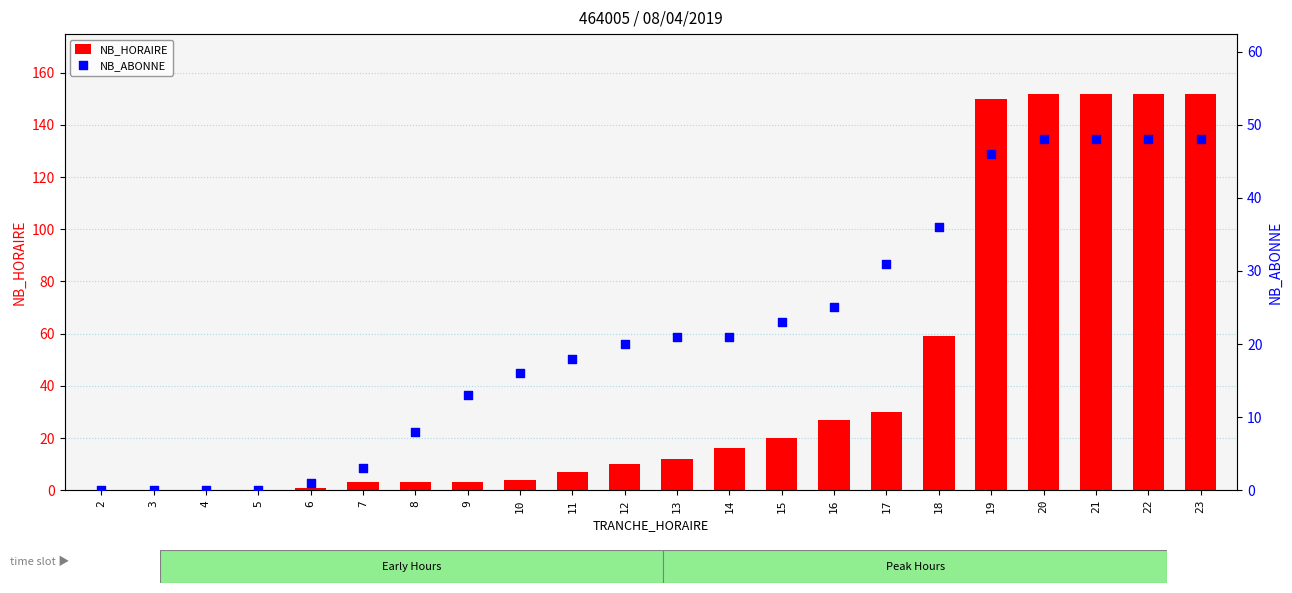

What is the total value across all series at 12?

30